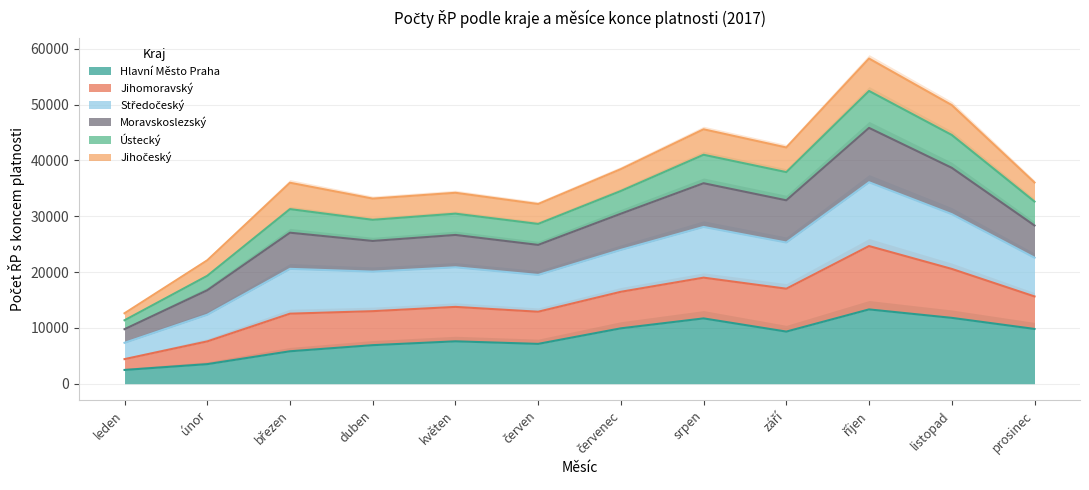

In Moravskoslezský, how many points are higher than both neighbors (excluding endpoints)?

4